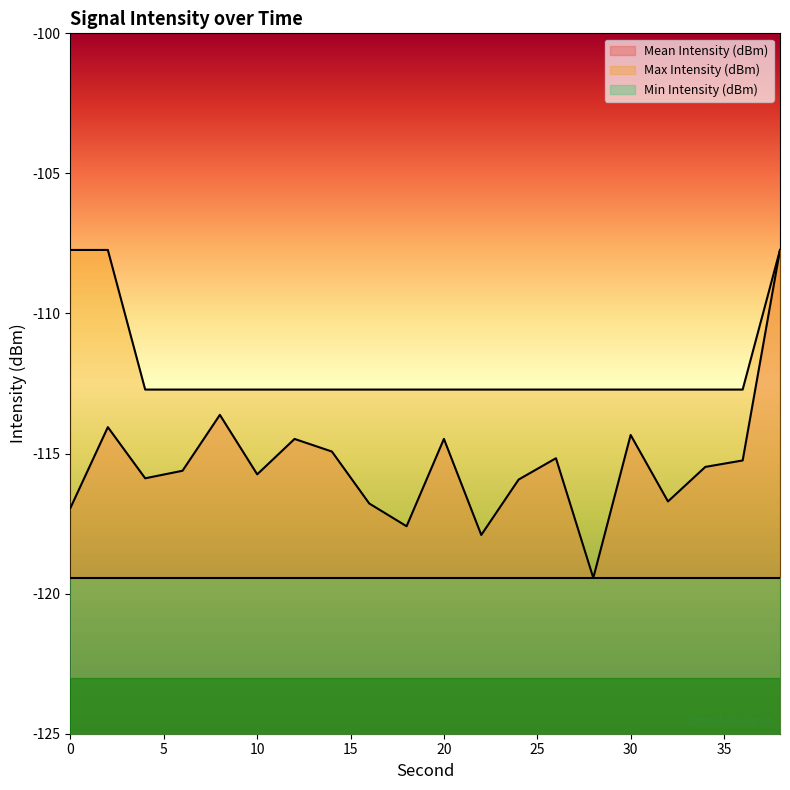

How many data points in Max Intensity (dBm) are less than -112?

17